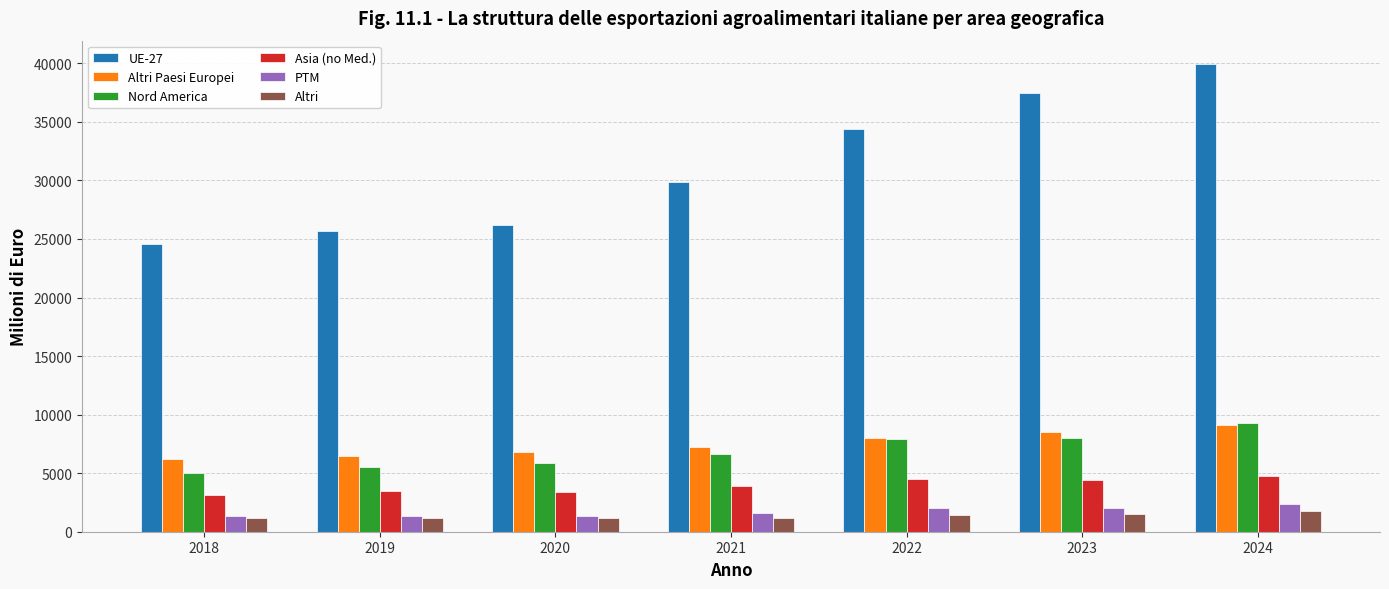

Which series has the largest total across all categories?

UE-27